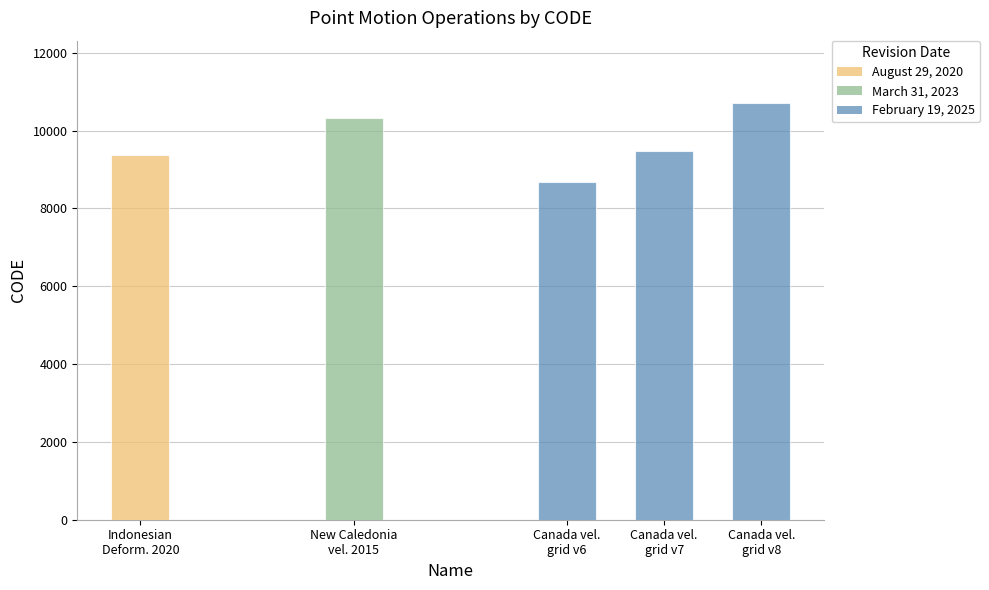

True or false: the data shows 9375 at August 29, 2020.

True